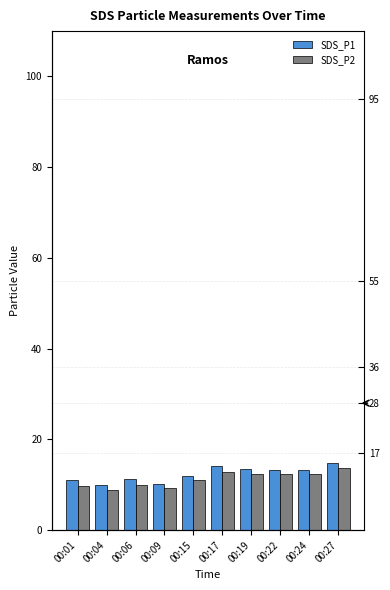

Is the value of SDS_P2 at 00:17 greater than the value of SDS_P1 at 00:22?

No